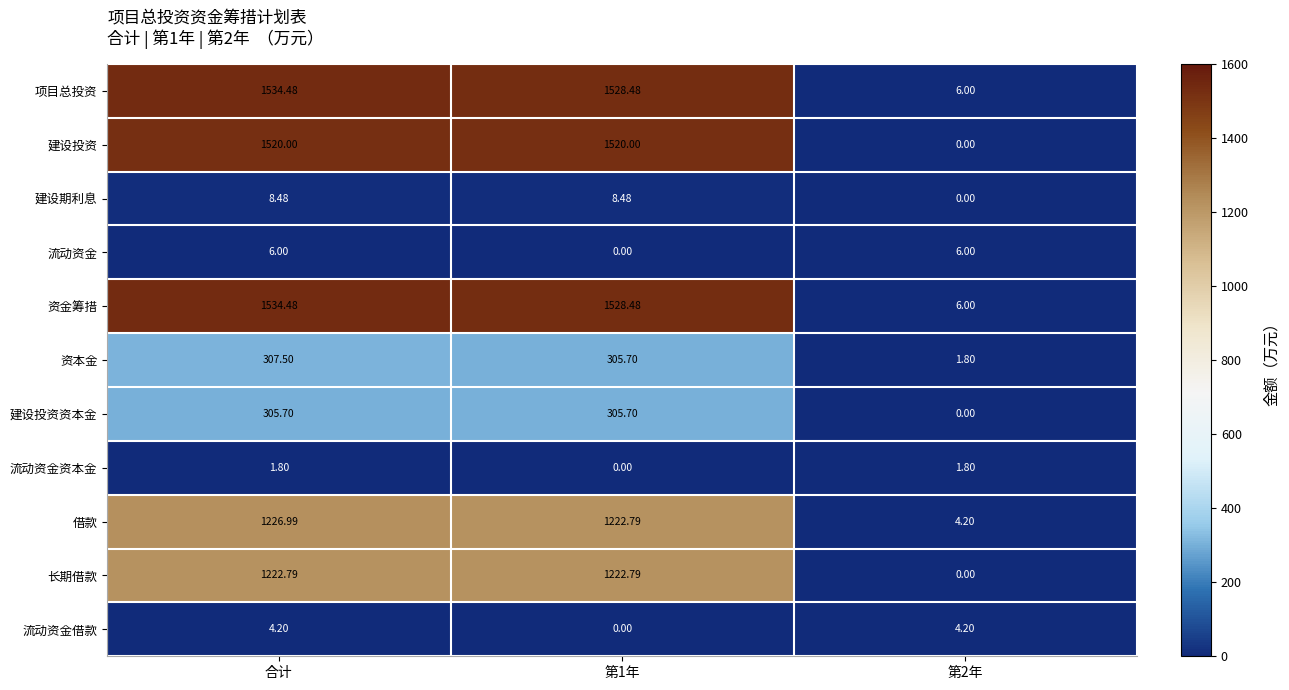

Is the value of 建设期利息 at 第1年 greater than the value of 建设投资资本金 at 第2年?

Yes